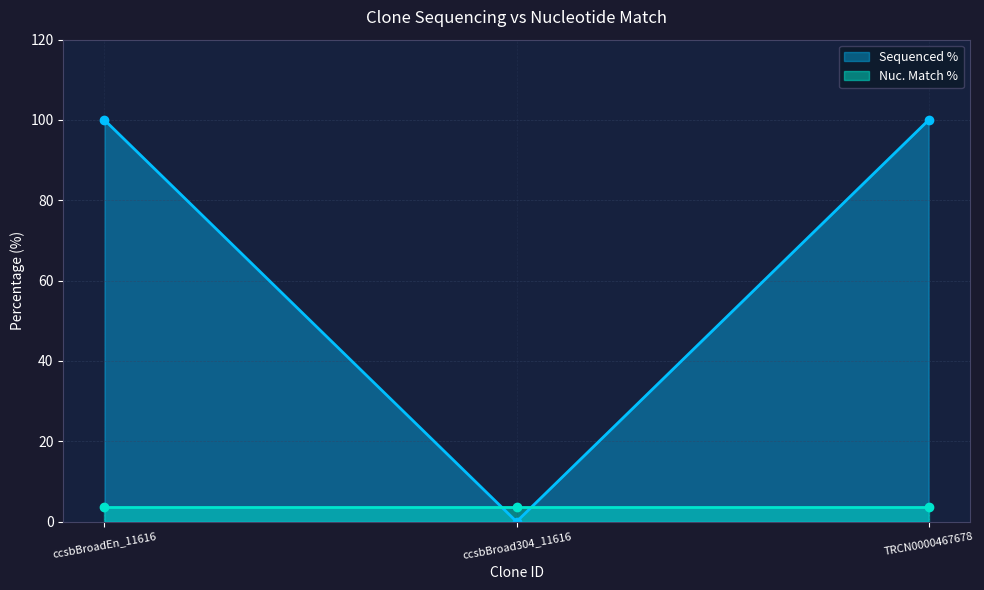

What is the difference between the second highest and minimum values?

100